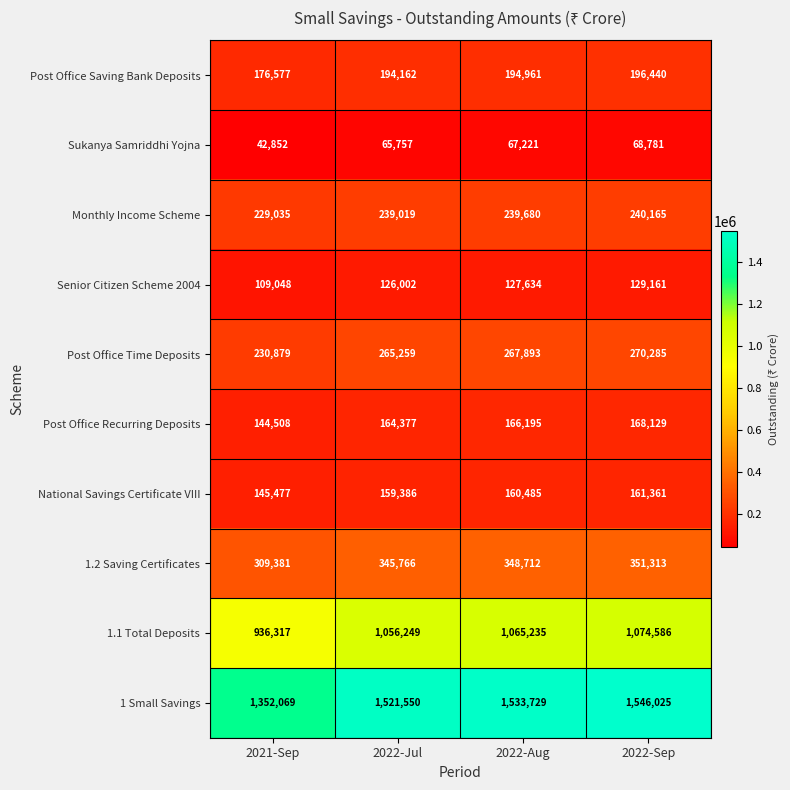

True or false: Post Office Time Deposits has a value of 67958 at 2022-Aug.

False